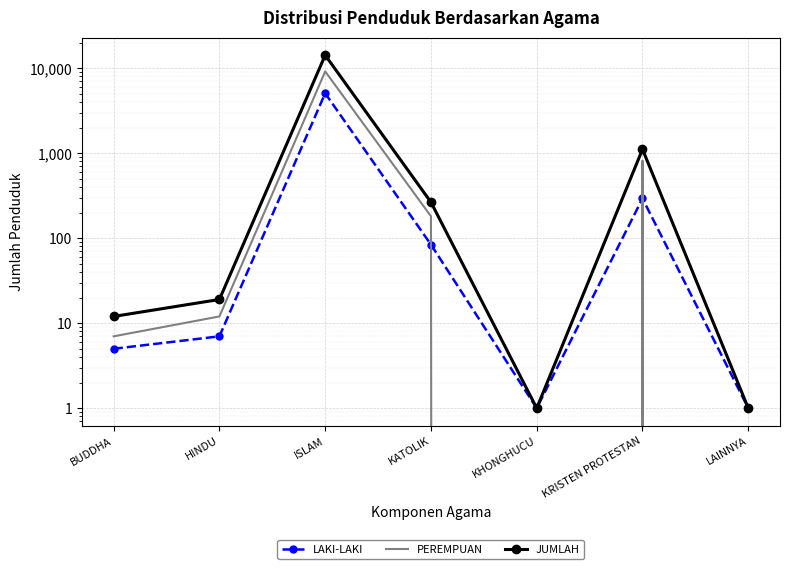

How many data points in JUMLAH are above 19?

3